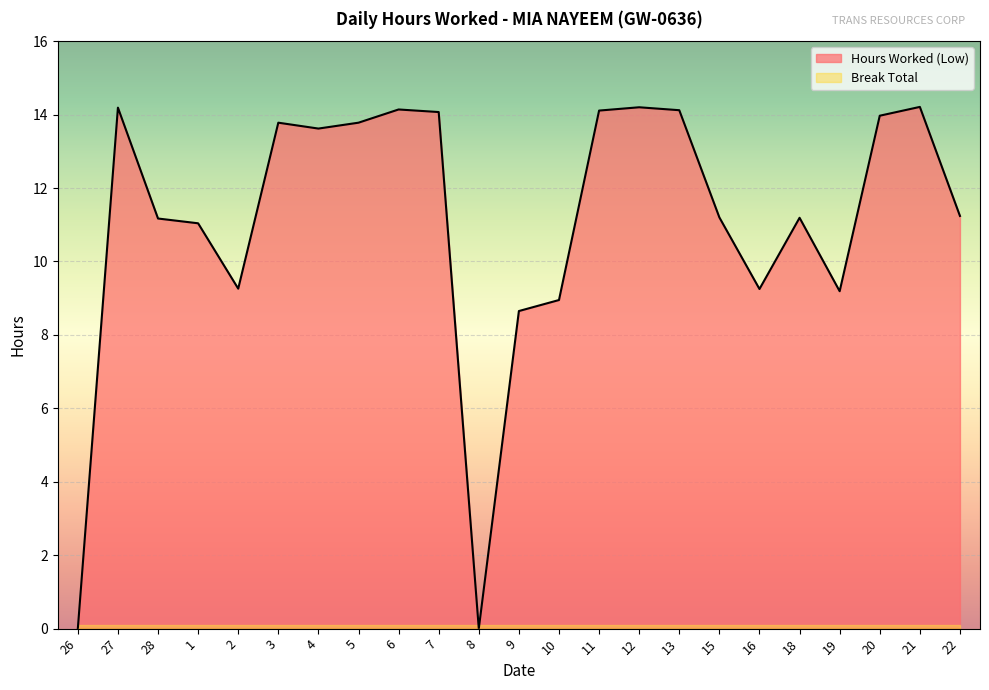

List the labels in order of value, largest first.

21, 12, 27, 6, 13, 11, 7, 20, 3, 5, 4, 22, 15, 18, 28, 1, 2, 16, 19, 10, 9, 26, 8